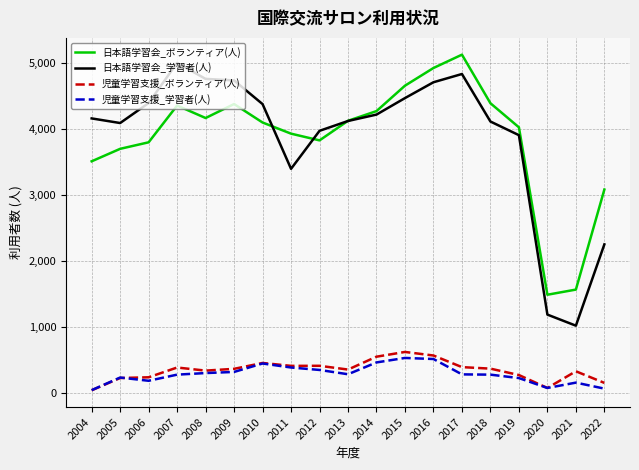

What is the total value across all series at 2007?

9995